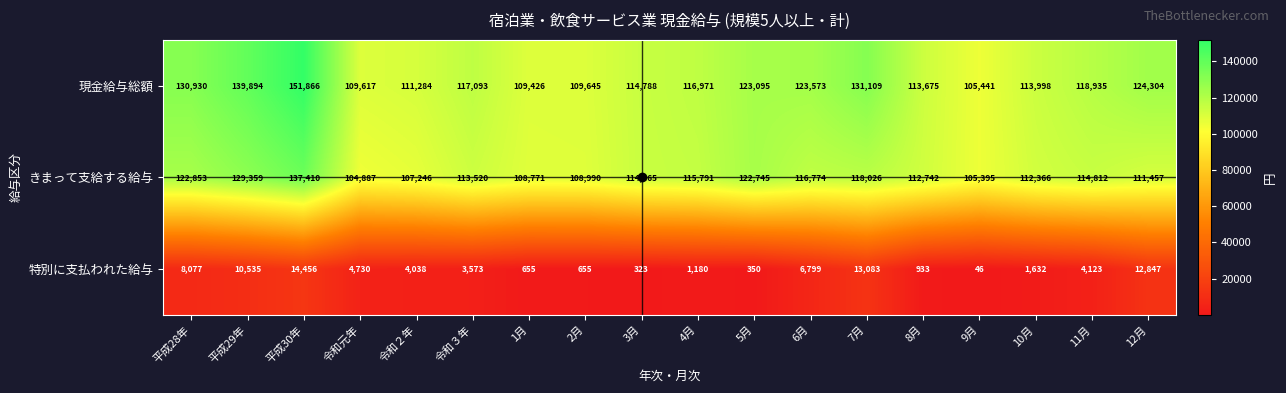

What is the difference between the second highest and minimum values in the 特別に支払われた給与 series?

13037